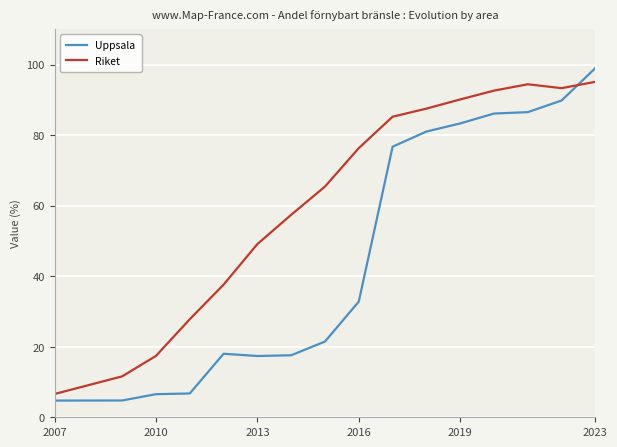

True or false: Uppsala and Riket intersect in this chart.

True